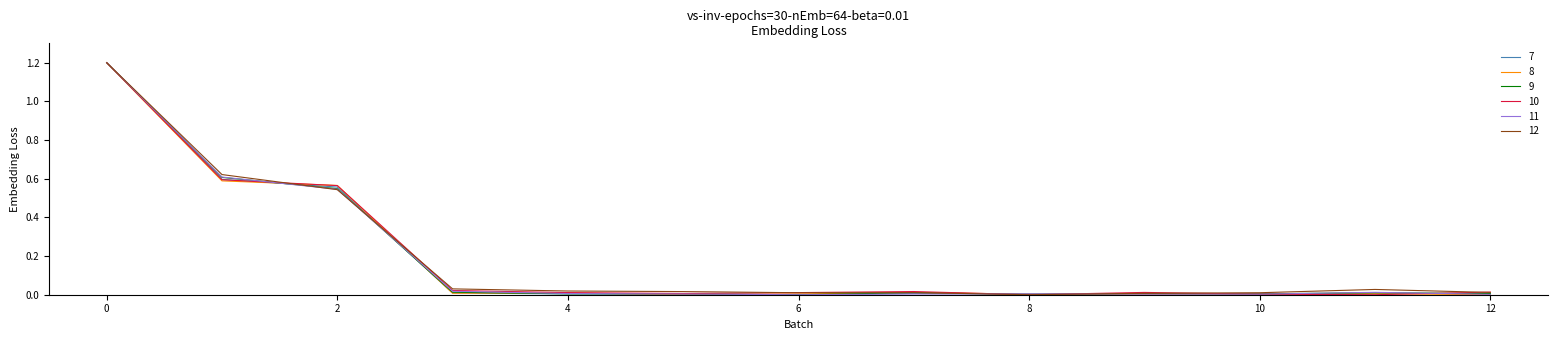

What are all the series names shown in the legend?

7, 8, 9, 10, 11, 12